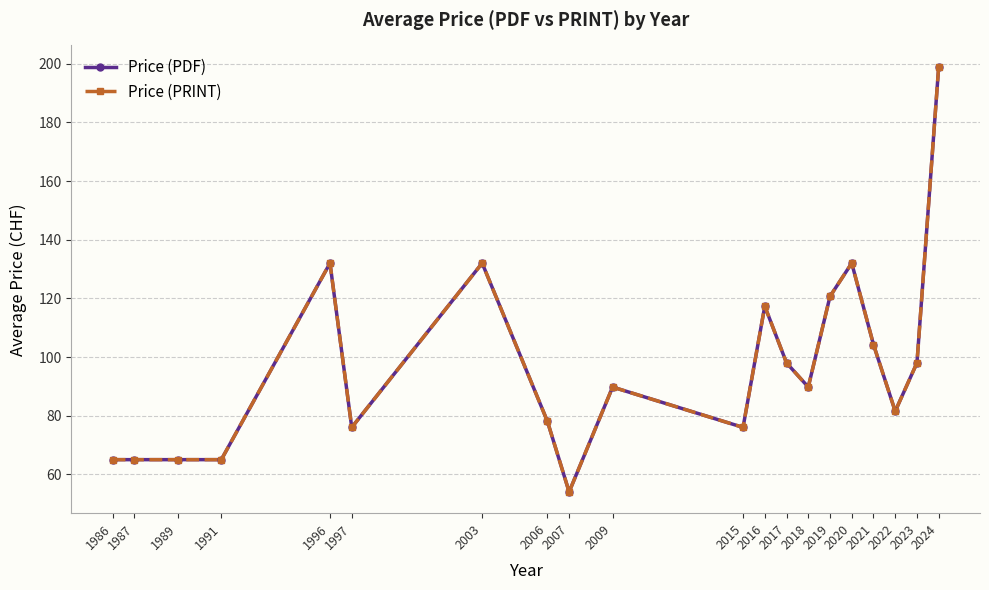

At which label is Price (PDF) closest to 126?

2019